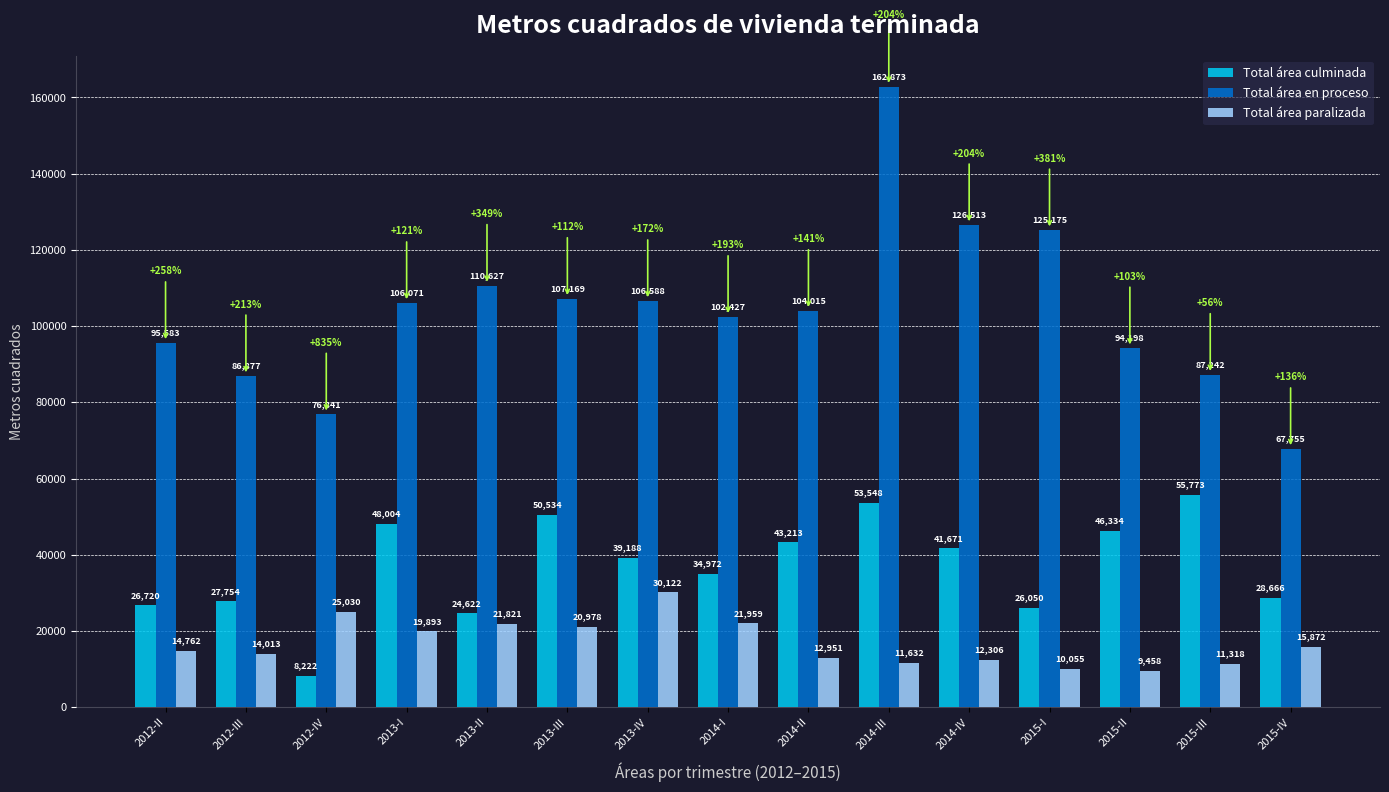

What are all the series names shown in the legend?

Total área culminada, Total área en proceso, Total área paralizada